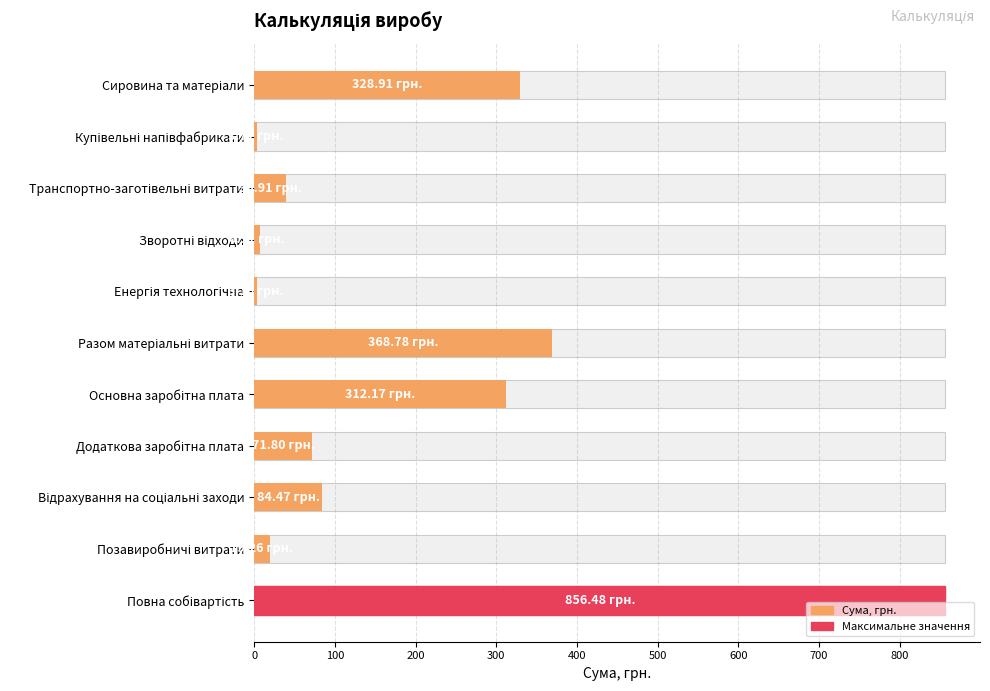

What is the difference between the values at Енергія технологічна and Разом матеріальні витрати?

365.6